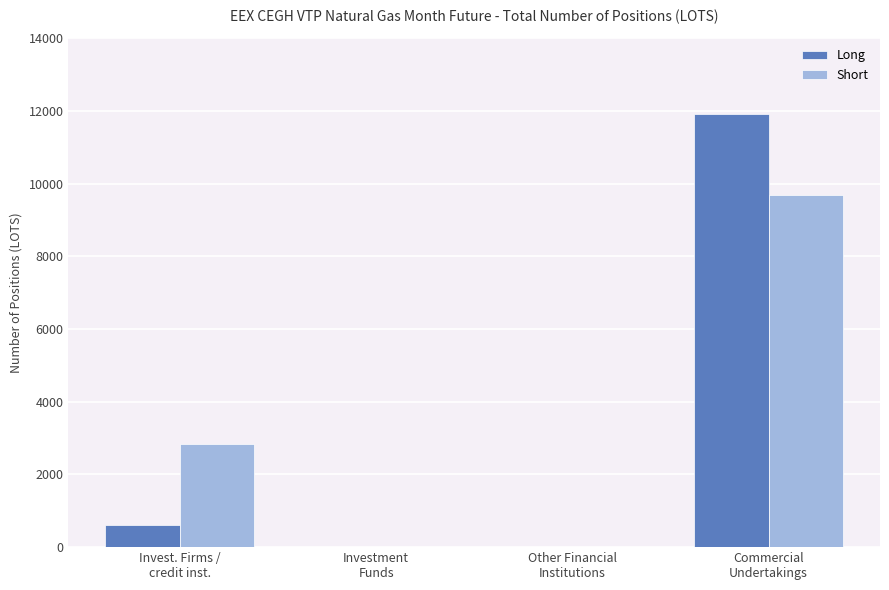

Reading left to right, extract all data points from this chart.

Long: 618	0	0	11921
Short: 2843	0	0	9696